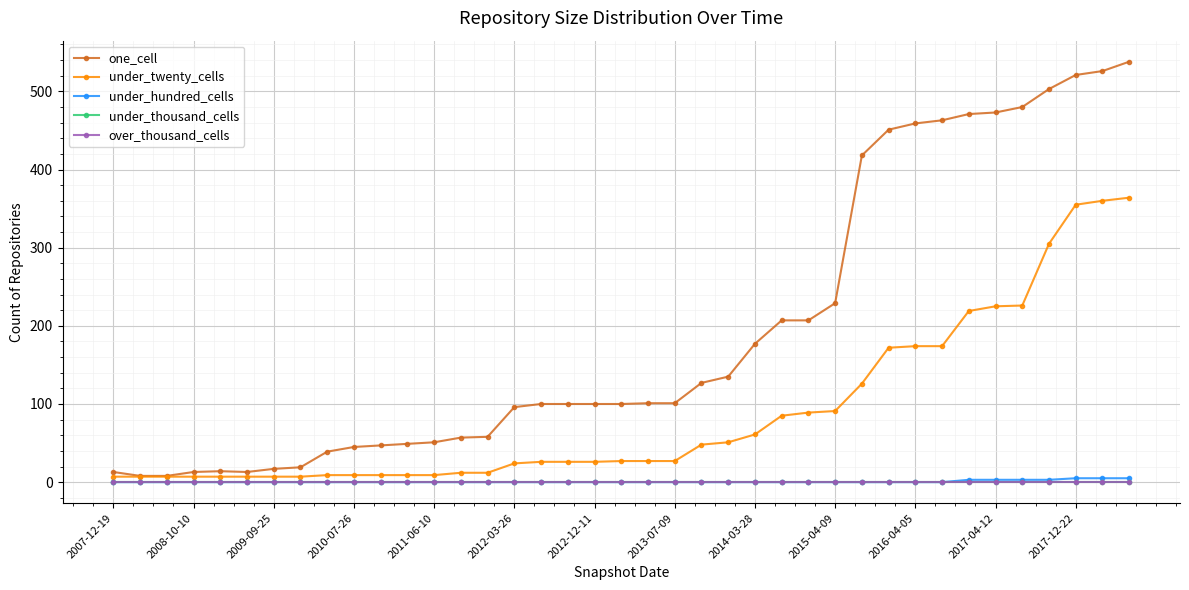

Is this an area chart (filled region under the line)?

No